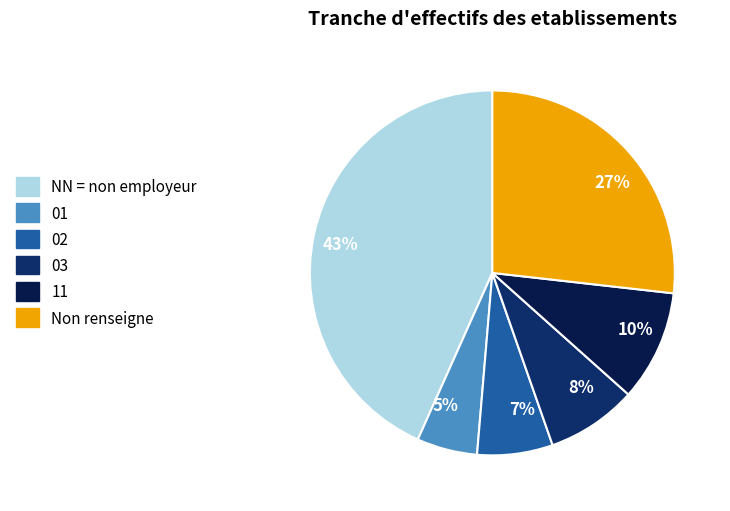

To the nearest percent, what is the difference between the largest and smallest slice percentages?

38%